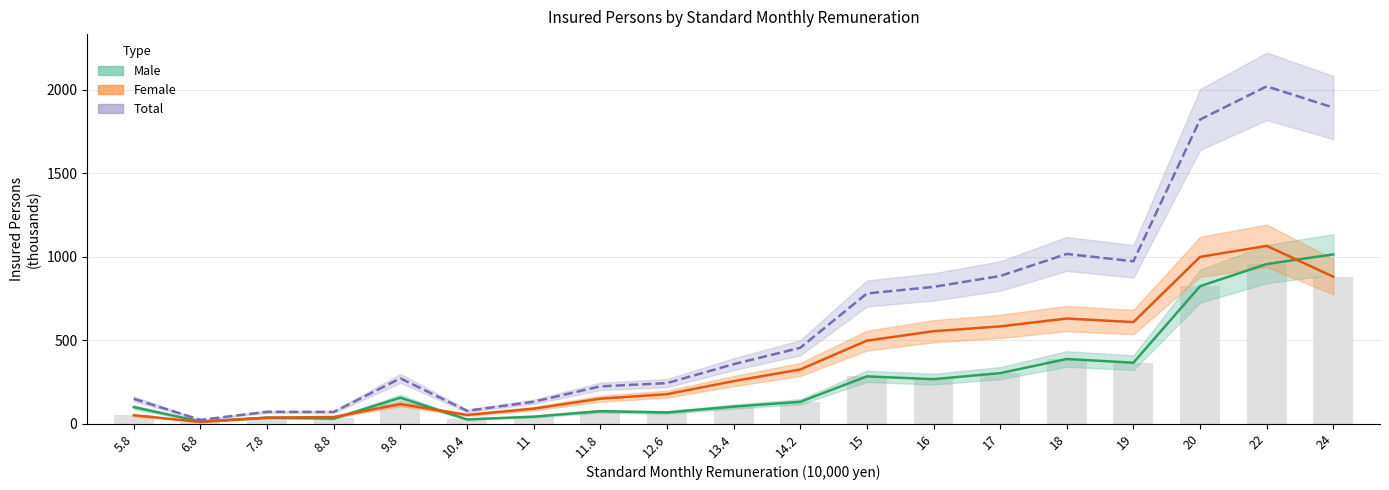

What value does the Total series have at 11.8?

222.7